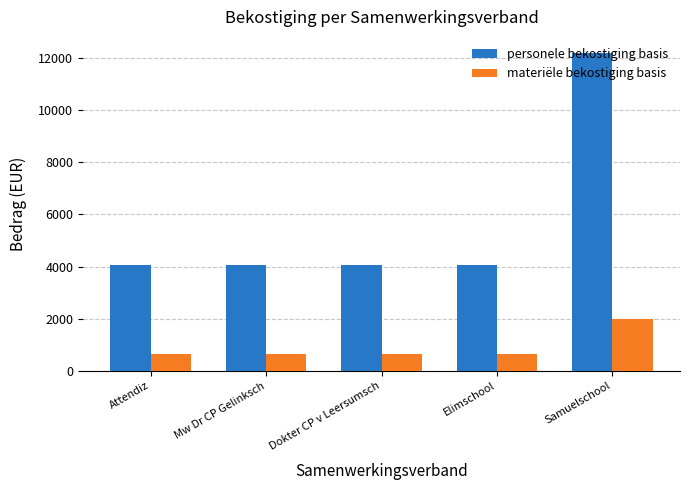

The materiële bekostiging basis series shows 144.4 at Dokter CP v Leersumsch. True or false?

False